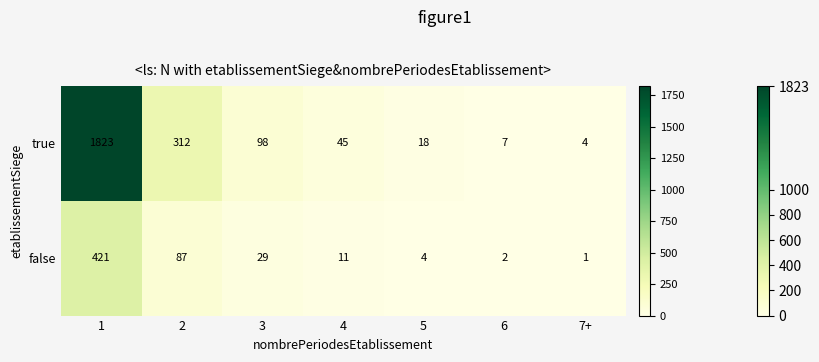

At 3, list the series in order from largest to smallest.

true, false